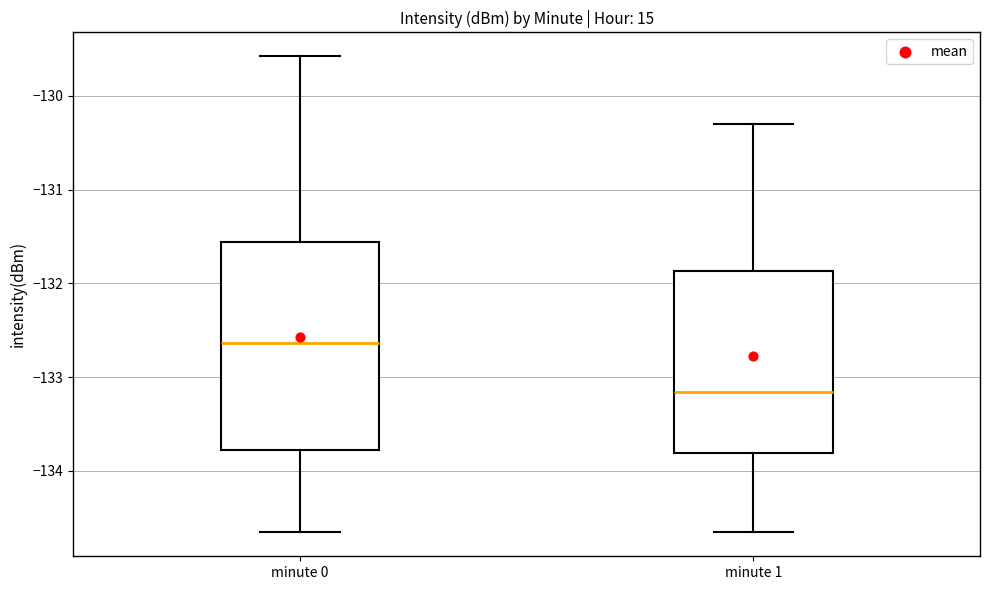

Which box's median line is the lowest?

minute 1